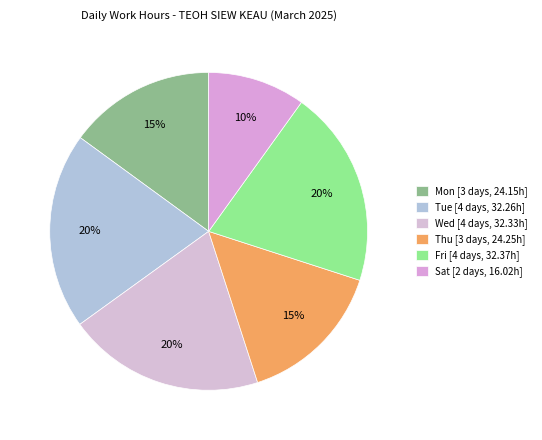

How many segments does this pie chart have?

6